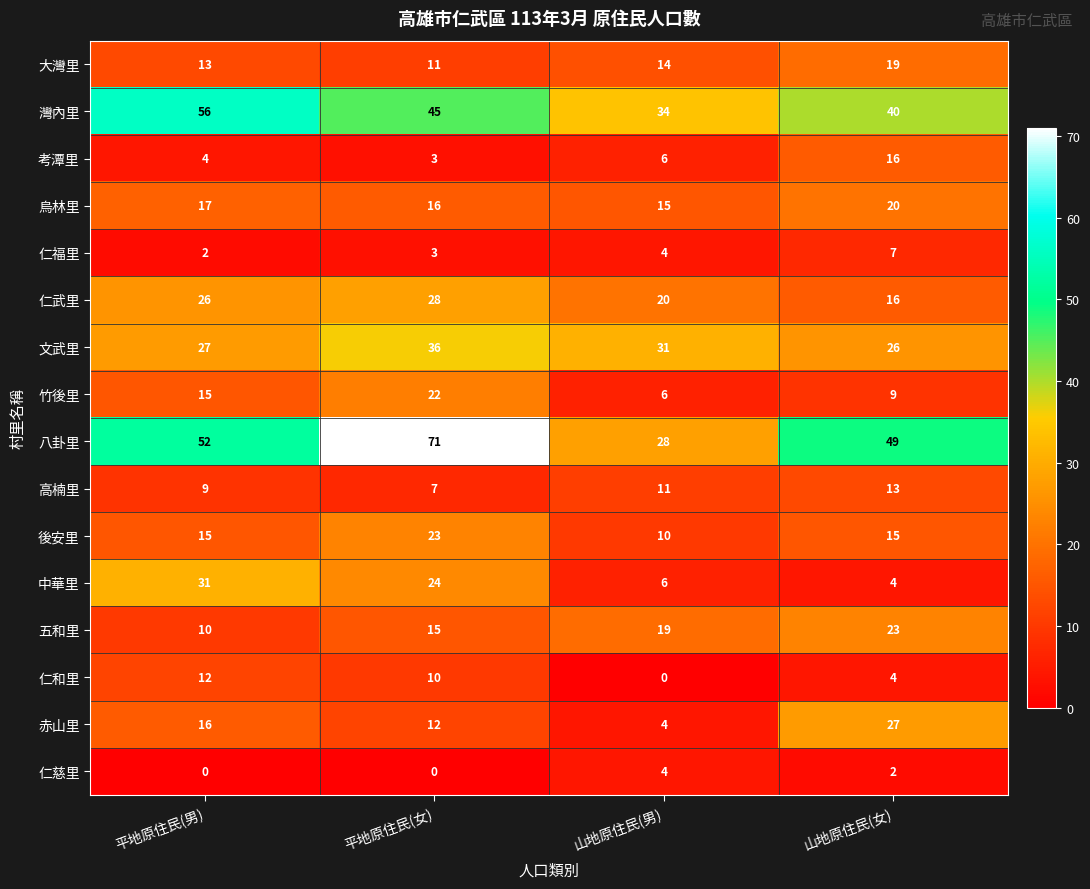

How many distinct data groups are displayed?

16